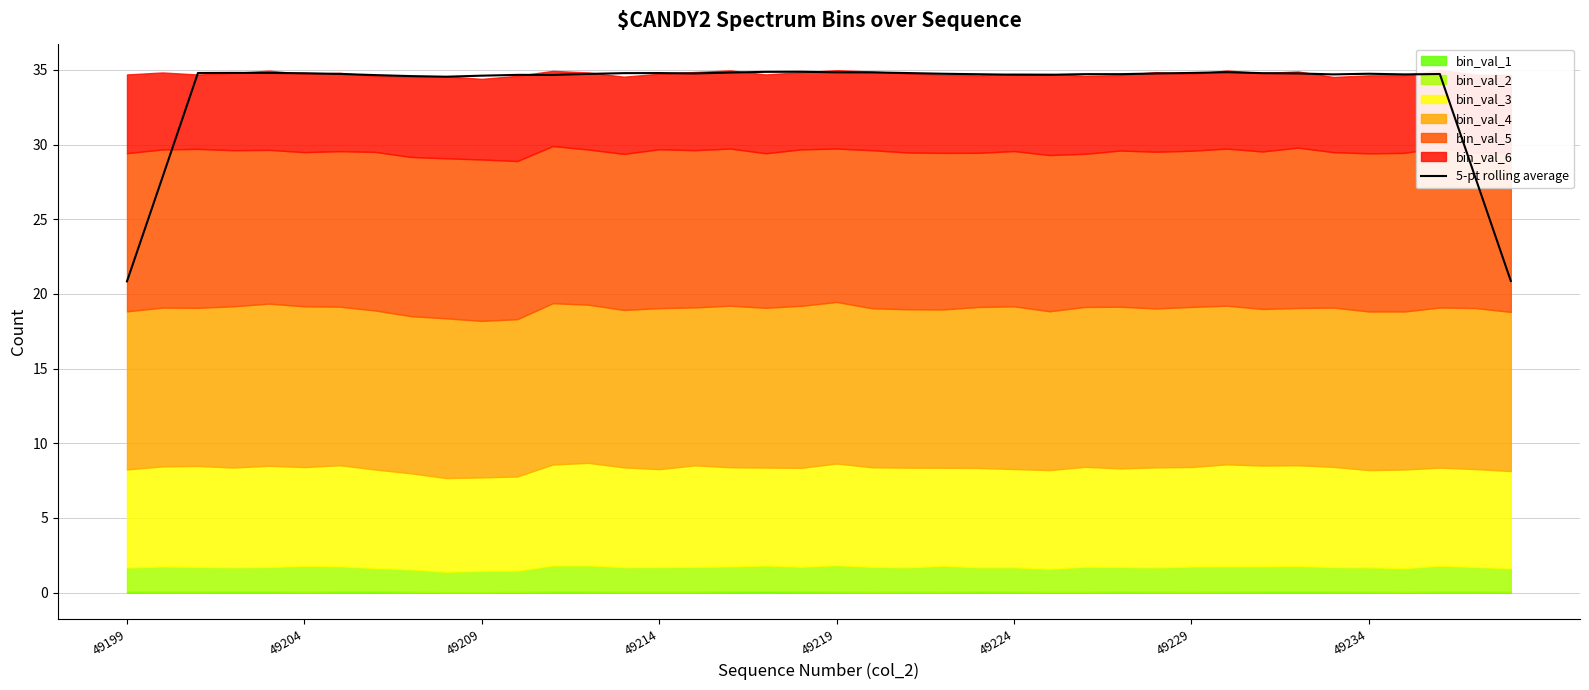

What value does the data have at 34?

34.7